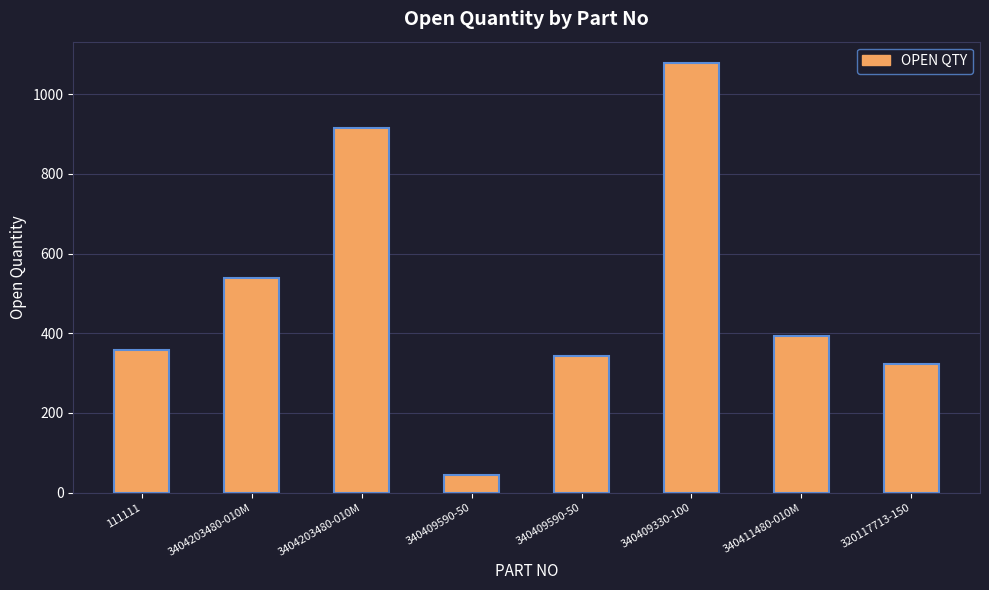

True or false: the data shows 24 at 340409590-50.

False